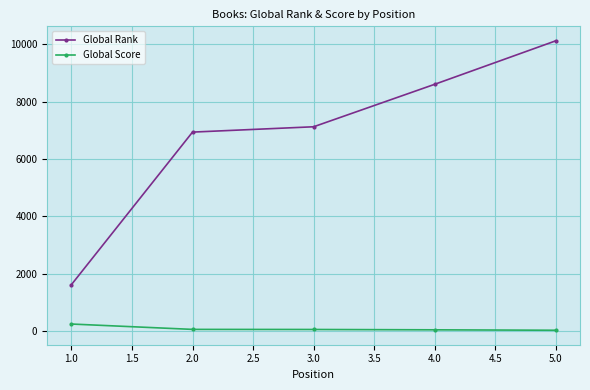

The value of Global Rank at 1.0 is 1612. True or false?

True